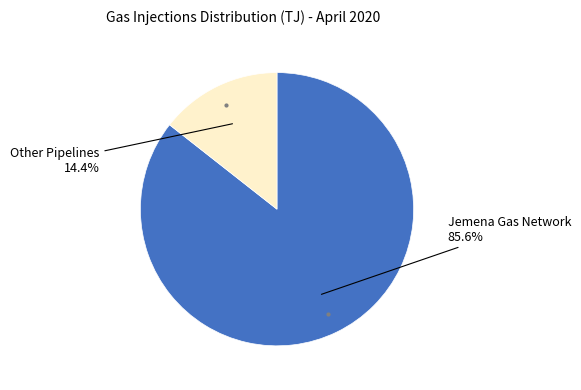

Is there a majority slice in this chart?

Yes